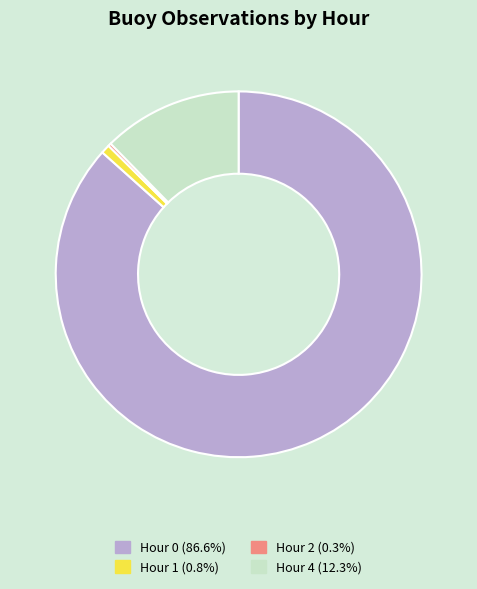

Is there a majority slice in this chart?

Yes